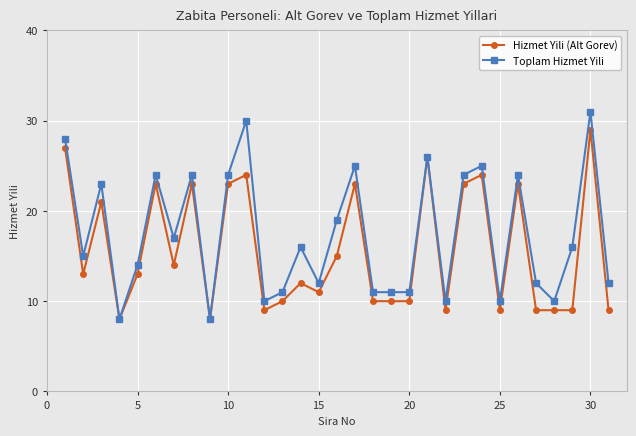

What is the difference between the maximum and second lowest values in the Hizmet Yili (Alt Gorev) series?

21